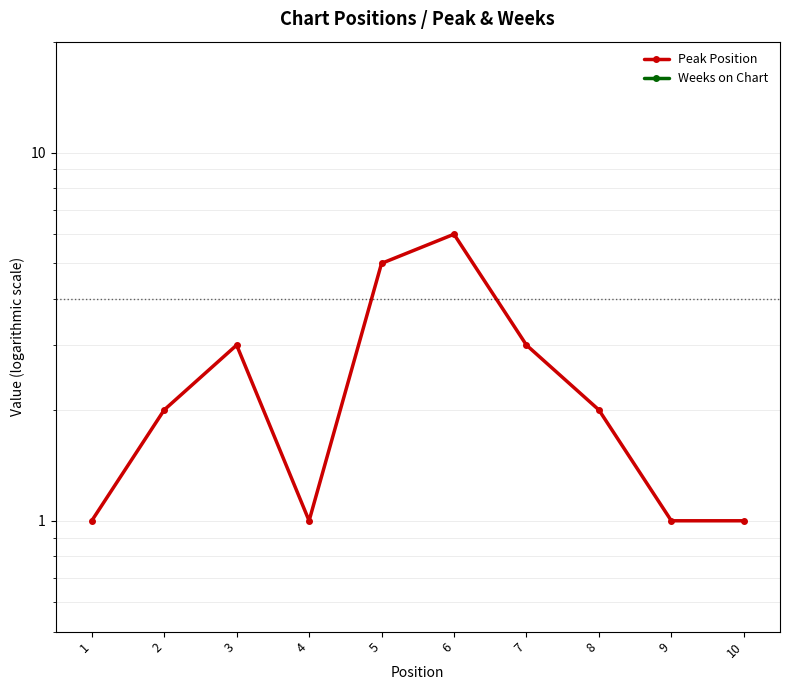

Reading right to left, transcribe all the data shown in this chart.

Peak Position: 10=1.0	9=1.0	8=2.0	7=3.0	6=6.0	5=5.0	4=1.0	3=3.0	2=2.0	1=1.0
Weeks on Chart: 10=0.1	9=0.1	8=0.1	7=0.1	6=0.1	5=0.1	4=0.1	3=0.1	2=0.1	1=0.1